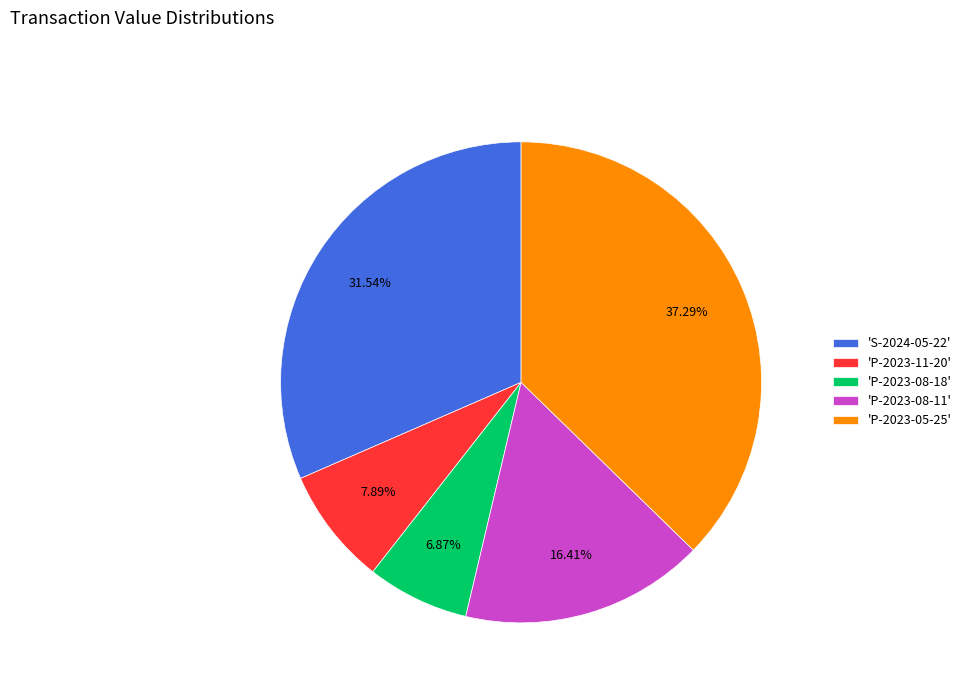

Rank the categories by value from highest to lowest.

'P-2023-05-25', 'S-2024-05-22', 'P-2023-08-11', 'P-2023-11-20', 'P-2023-08-18'